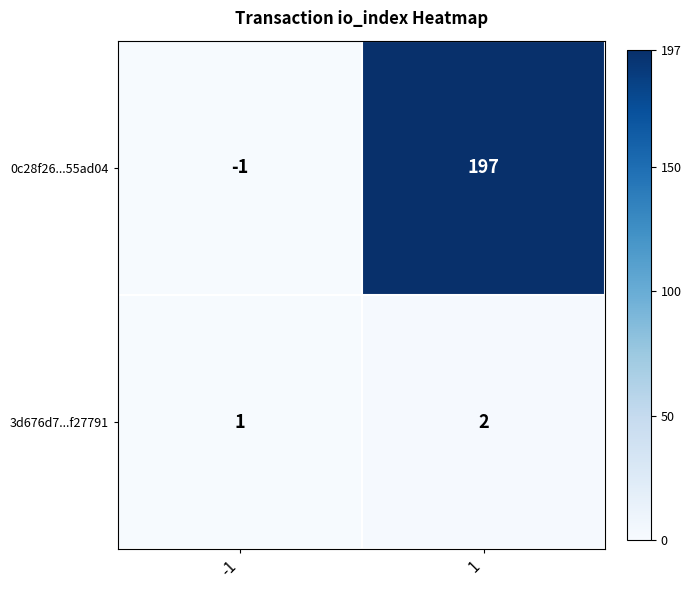

True or false: 0c28f26...55ad04 has a value of 197 at 1.

True